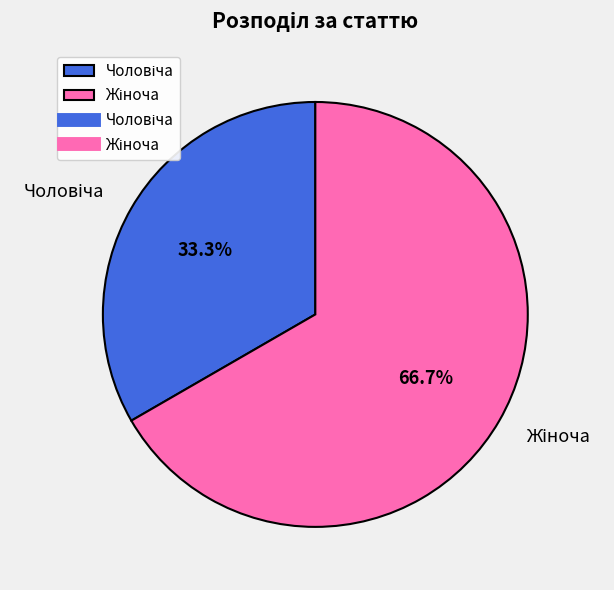

Does any single category account for the majority?

Yes